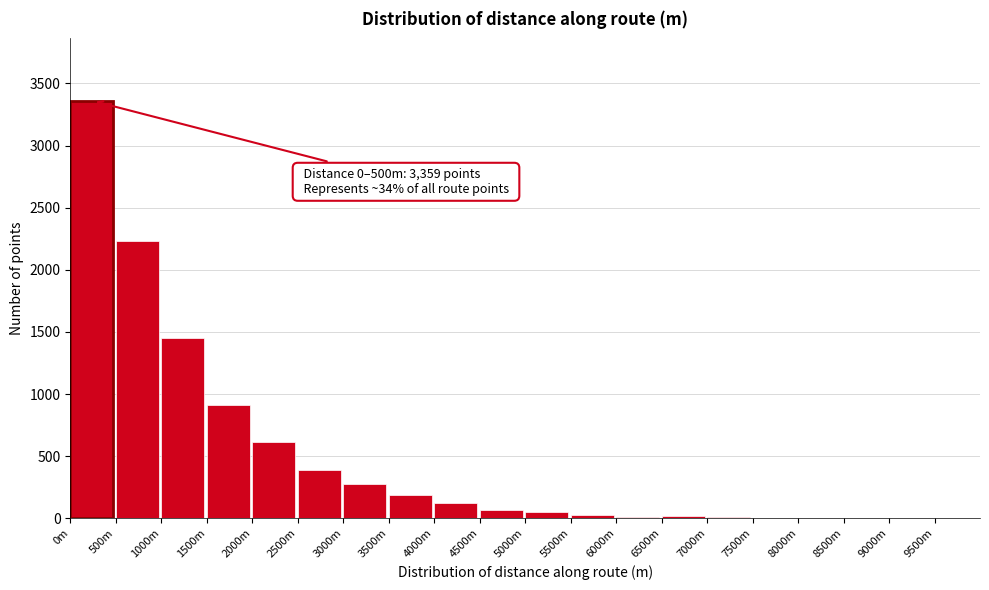

At which label is the value closest to 1680?

1000m